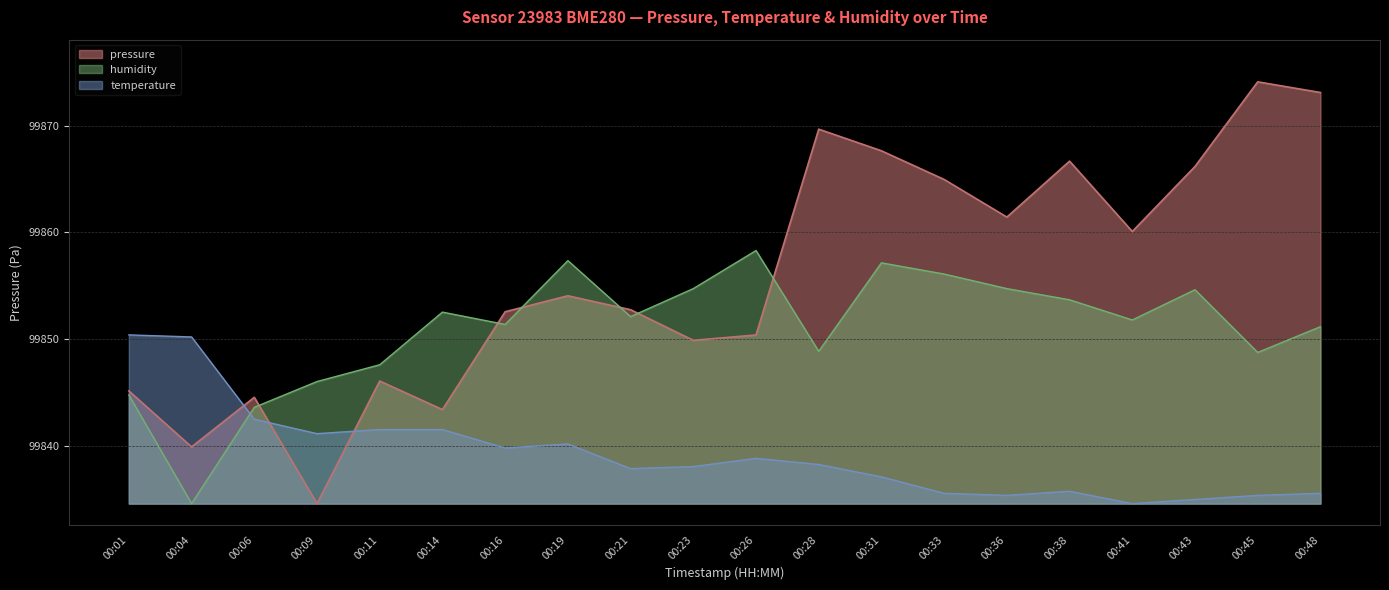

Where do temperature and pressure first cross each other?

00:04 and 00:06